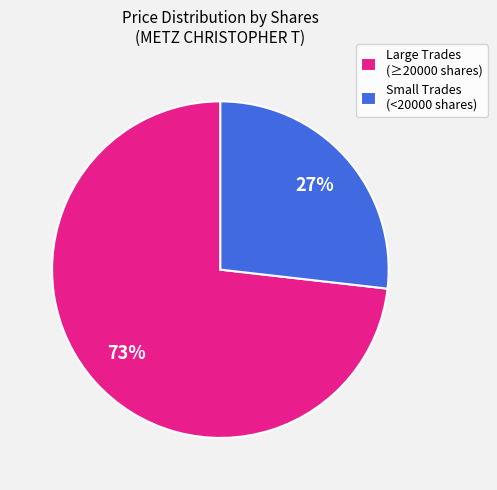

To the nearest percent, what is the average slice percentage?

50%